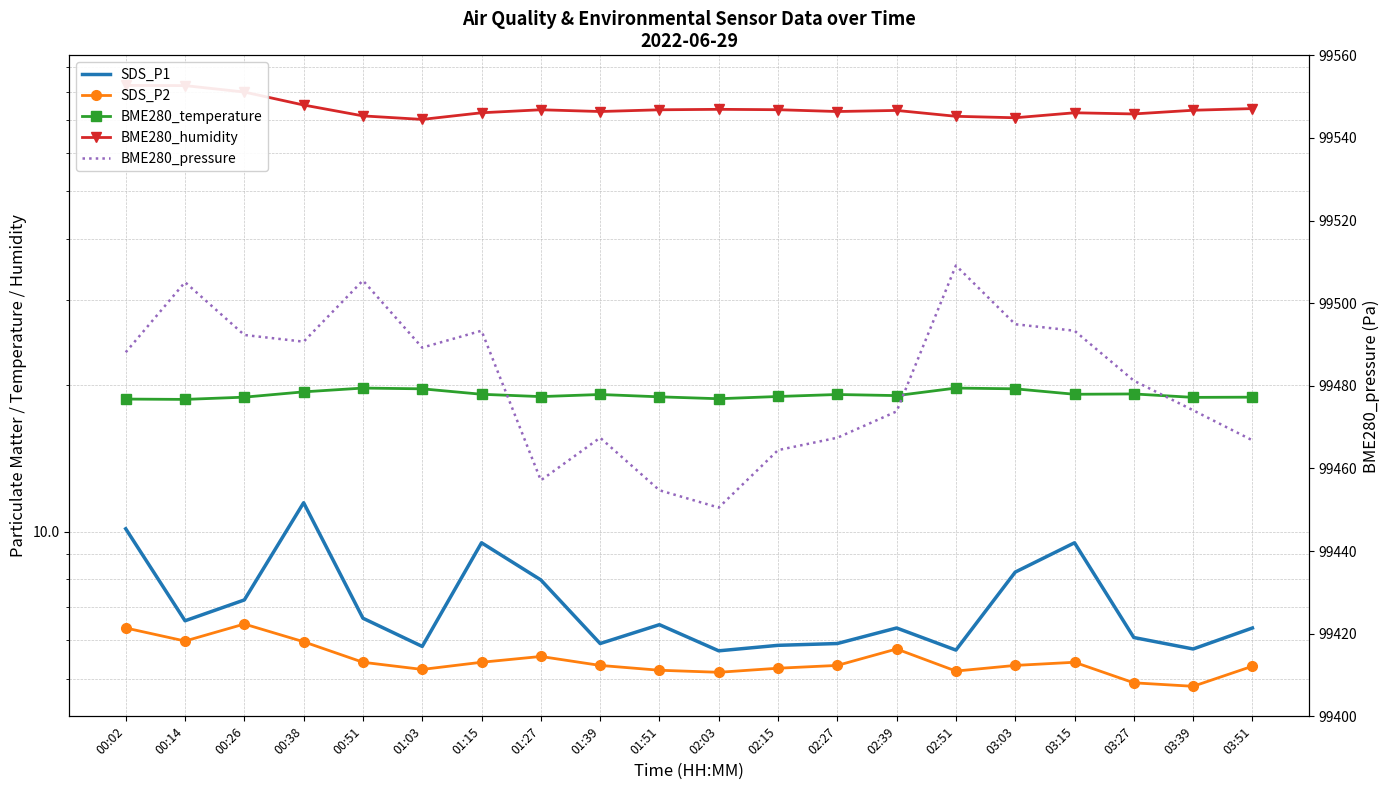

Rank the series at 00:26 from highest to lowest value.

BME280_pressure, BME280_humidity, BME280_temperature, SDS_P1, SDS_P2